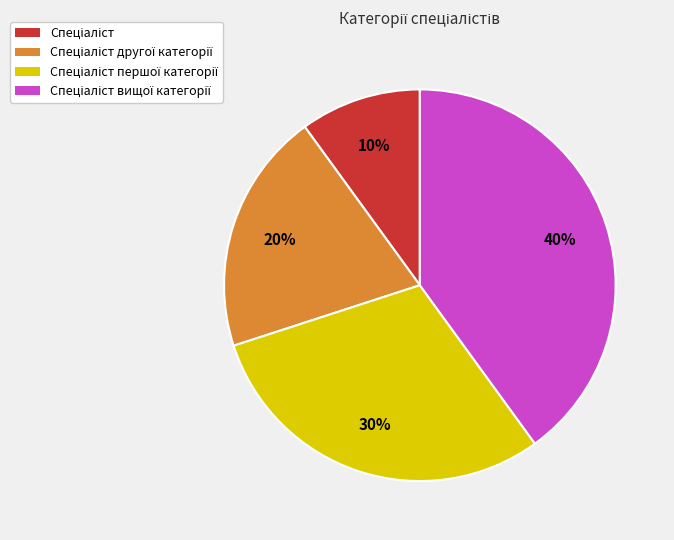

Is there a majority slice in this chart?

No